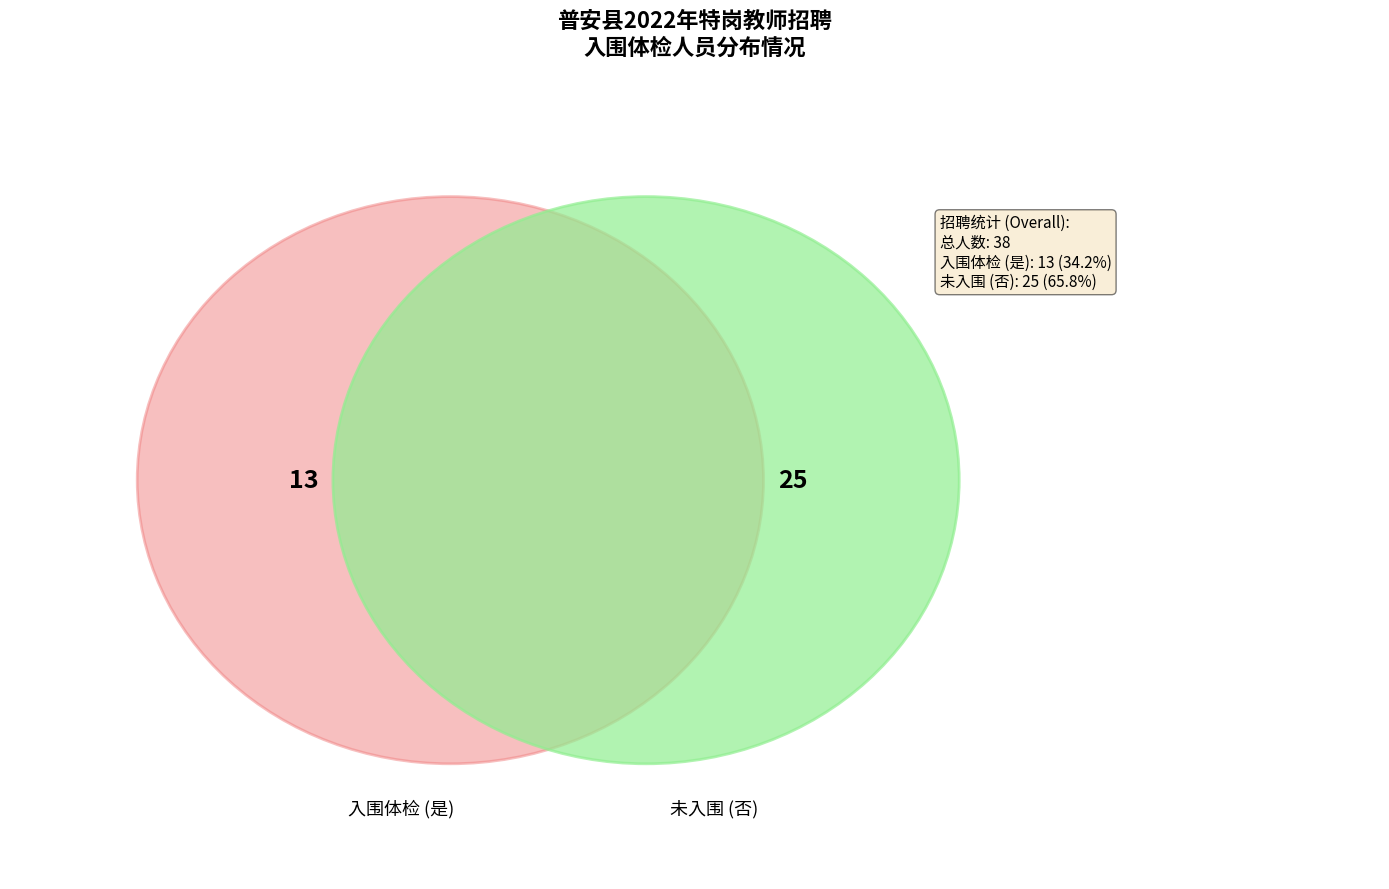

What is the largest slice in the pie chart?

否